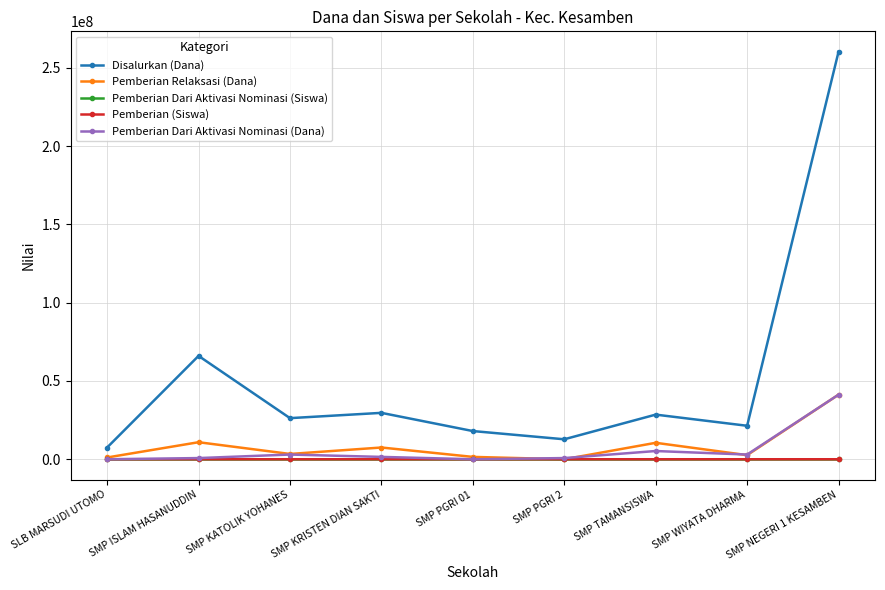

True or false: Disalurkan (Dana) has a value of 45952454 at SMP ISLAM HASANUDDIN.

False